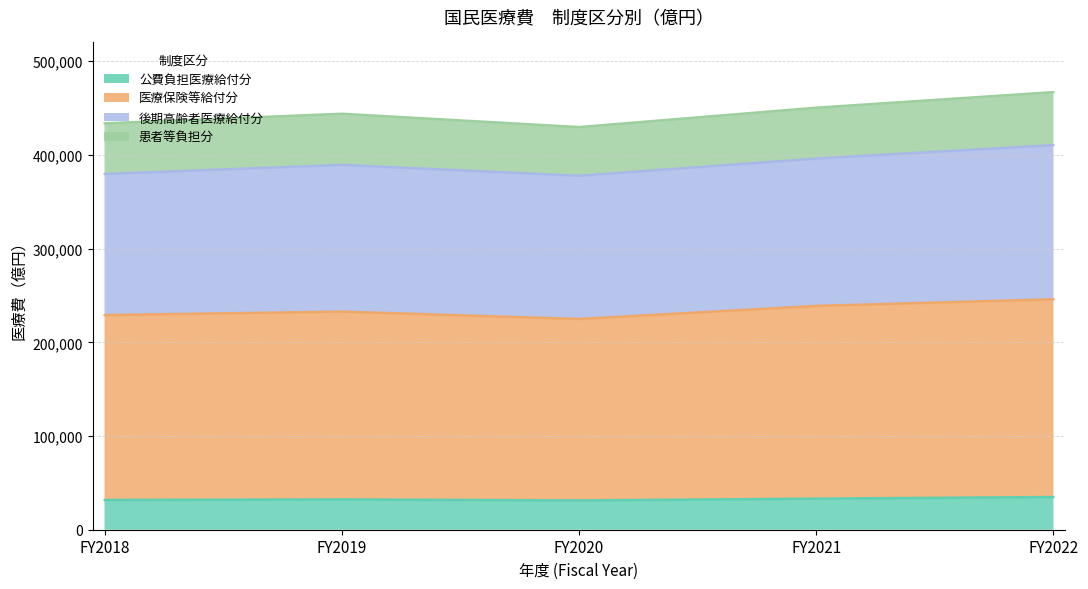

Which category has the lowest value across all series?

FY2020